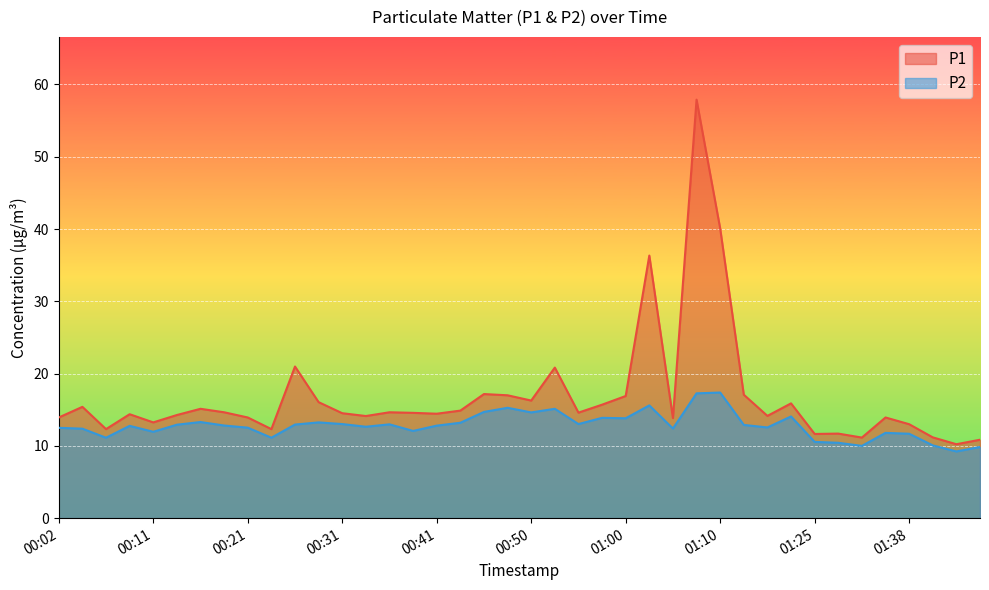

Which series has the widest spread of values?

P1